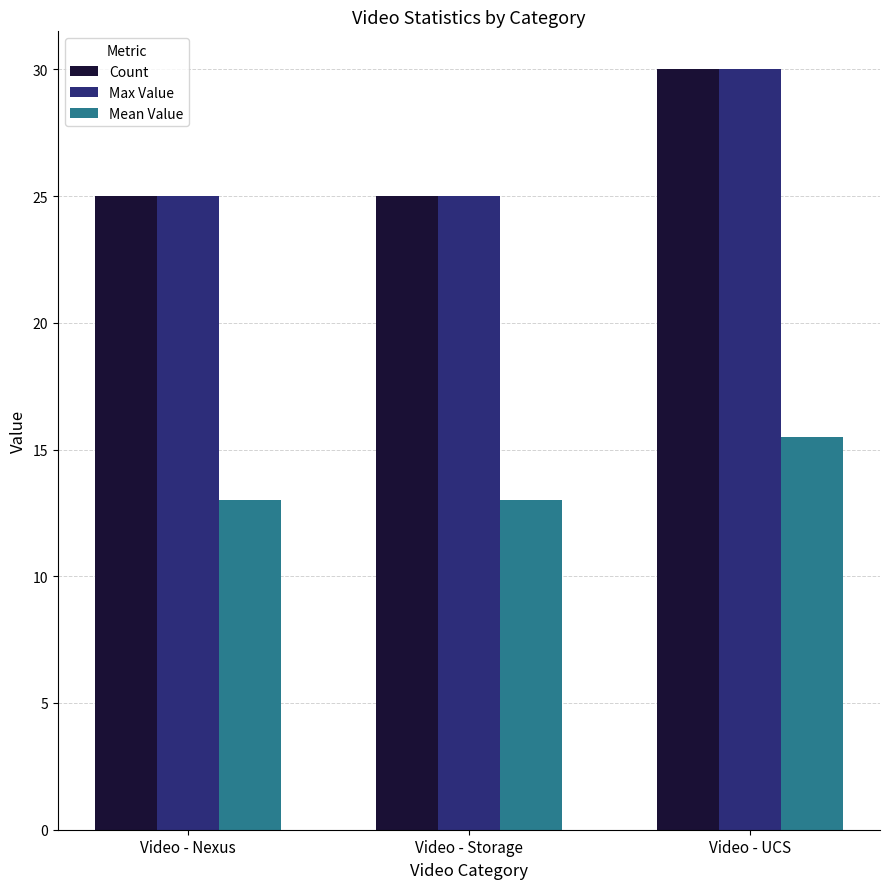

What is the difference between the highest and lowest values at Video - Storage?

12.0